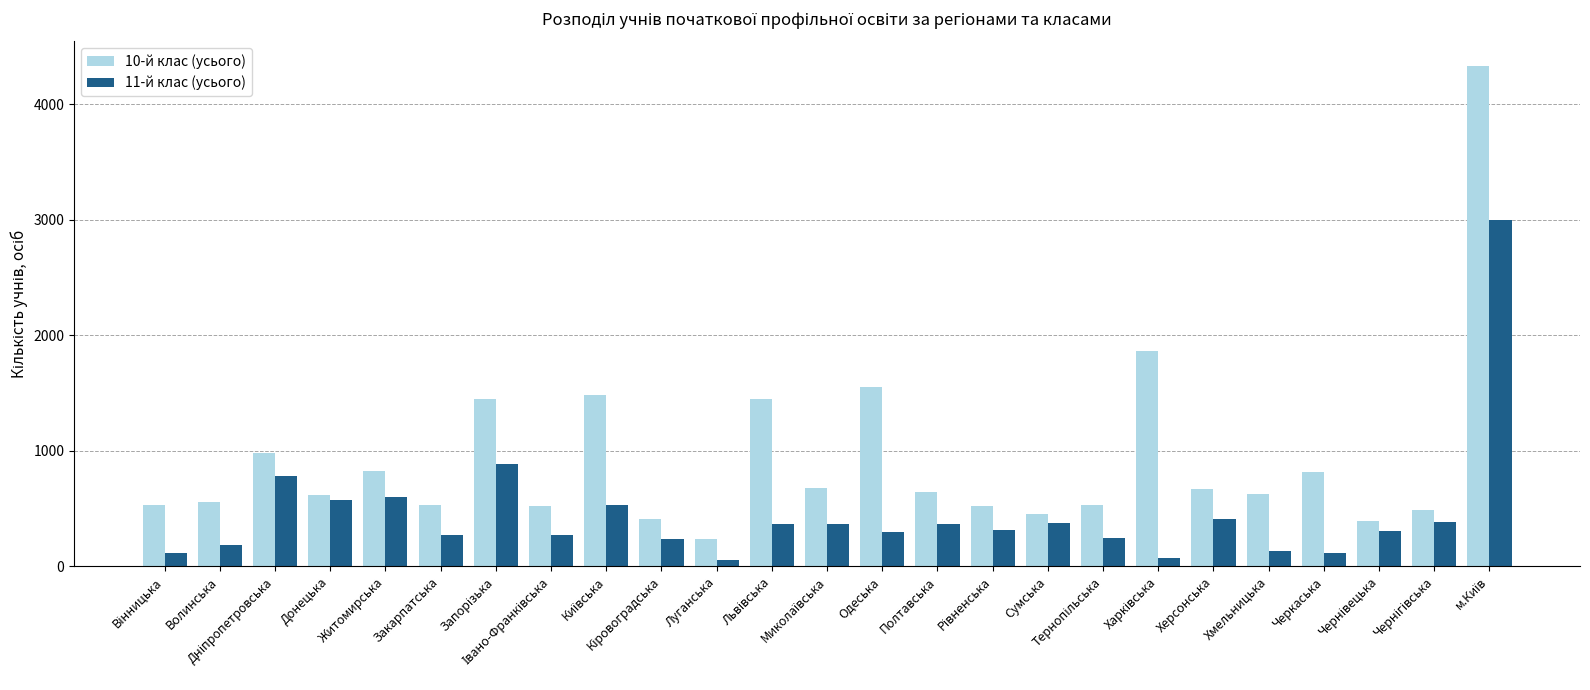

What is the greatest value displayed?

4327